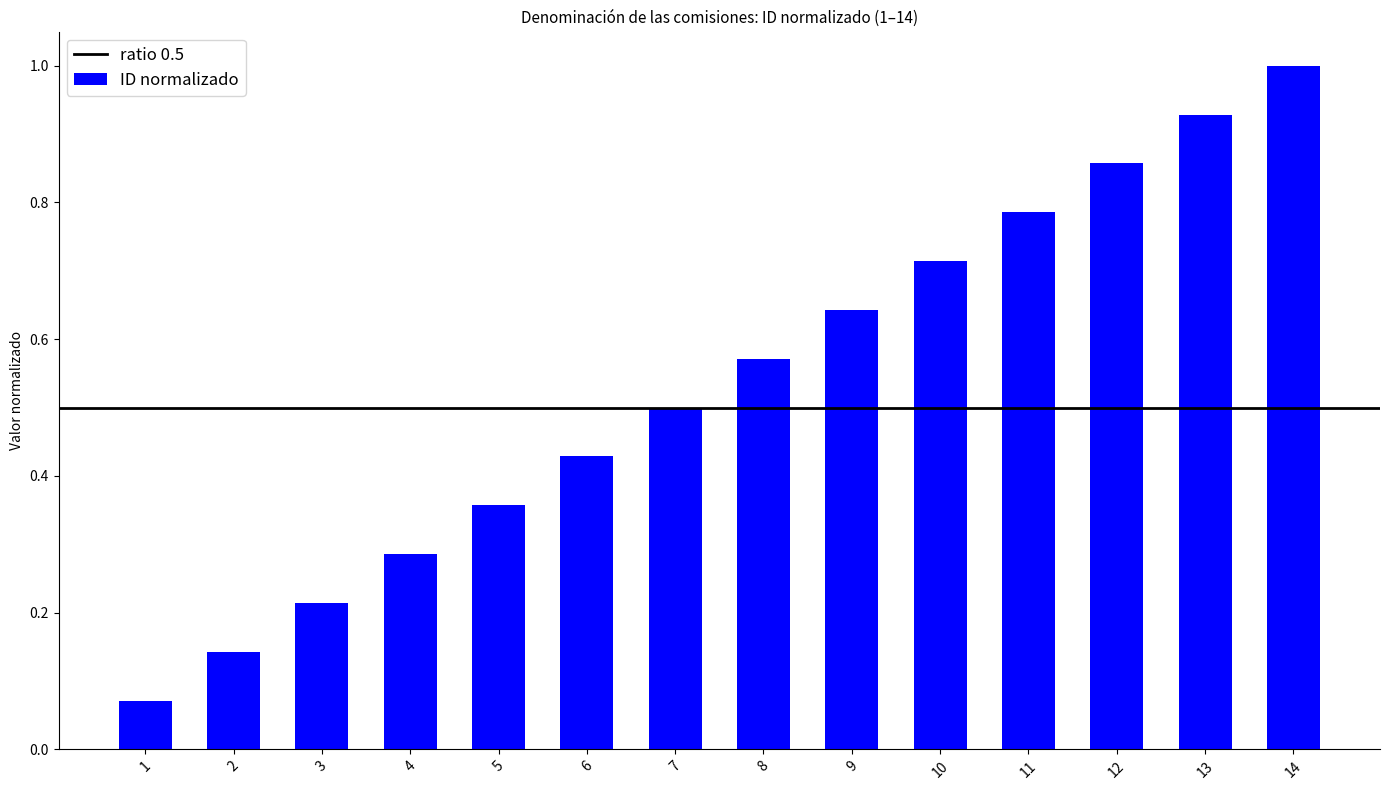

List the labels in order of value, smallest first.

1, 2, 3, 4, 5, 6, 7, 8, 9, 10, 11, 12, 13, 14